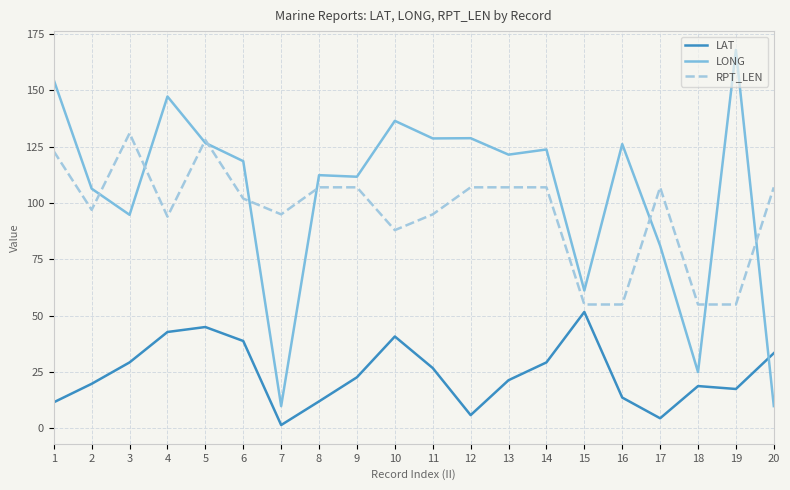

Is the value of LAT at 5 greater than the value of LONG at 9?

No